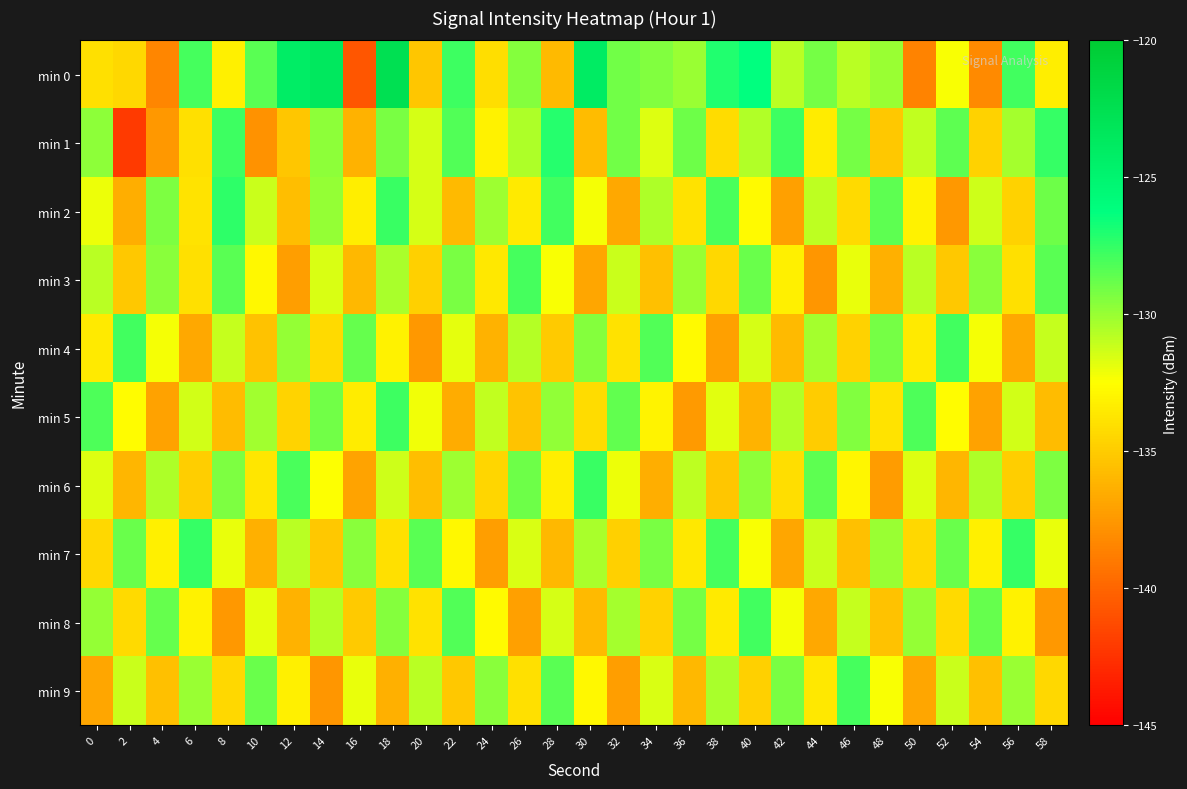

Which series has the largest total across all categories?

row_0